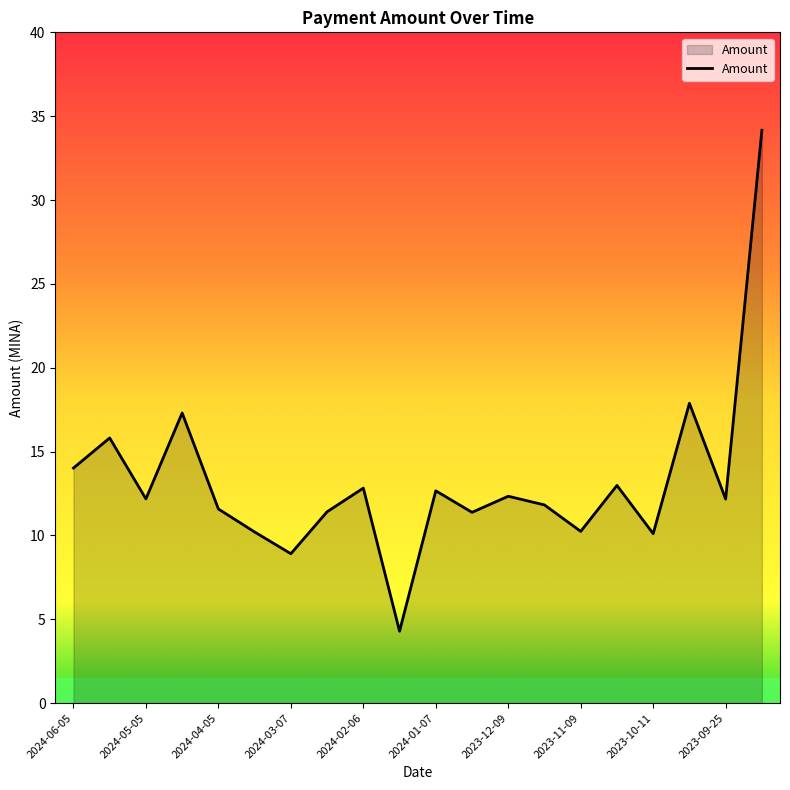

What is the smallest value displayed?

4.3